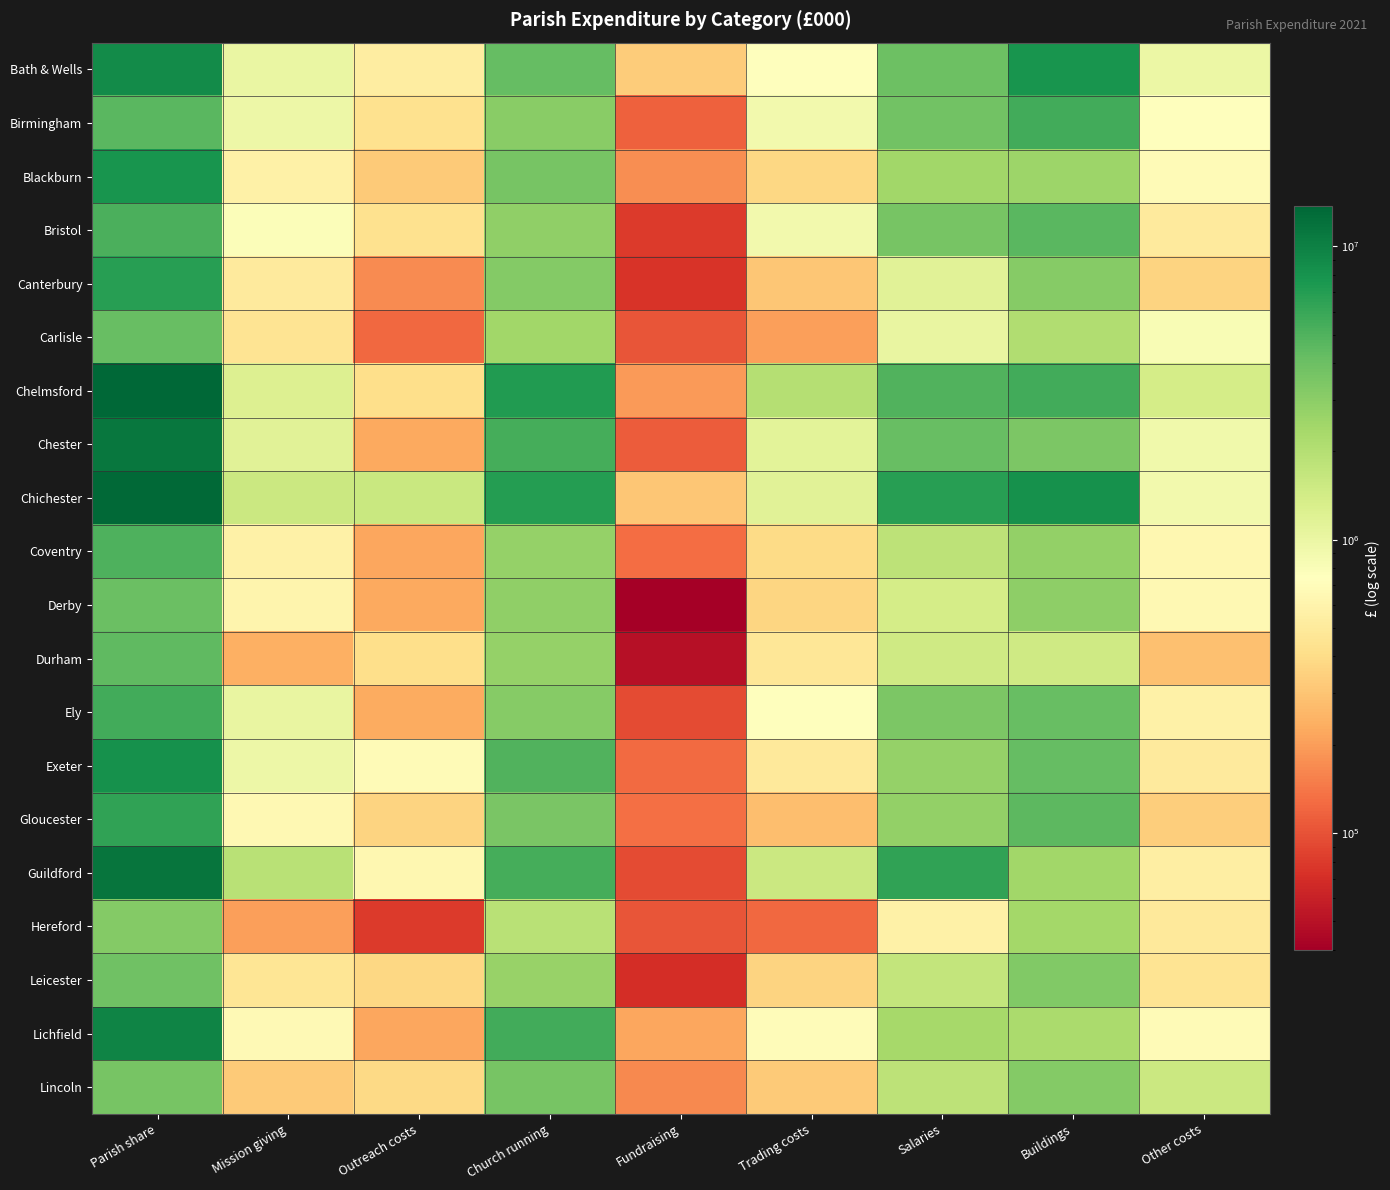

At how many categories does at least one series exceed 5419714?

4